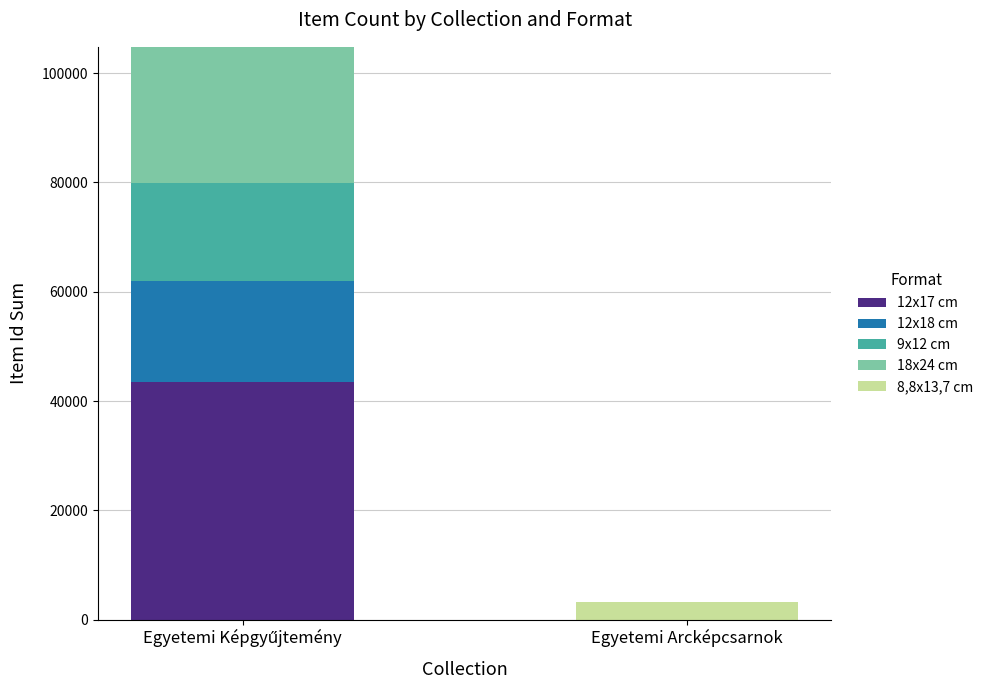

What is the total value across all series at Egyetemi Arcképcsarnok?

3294